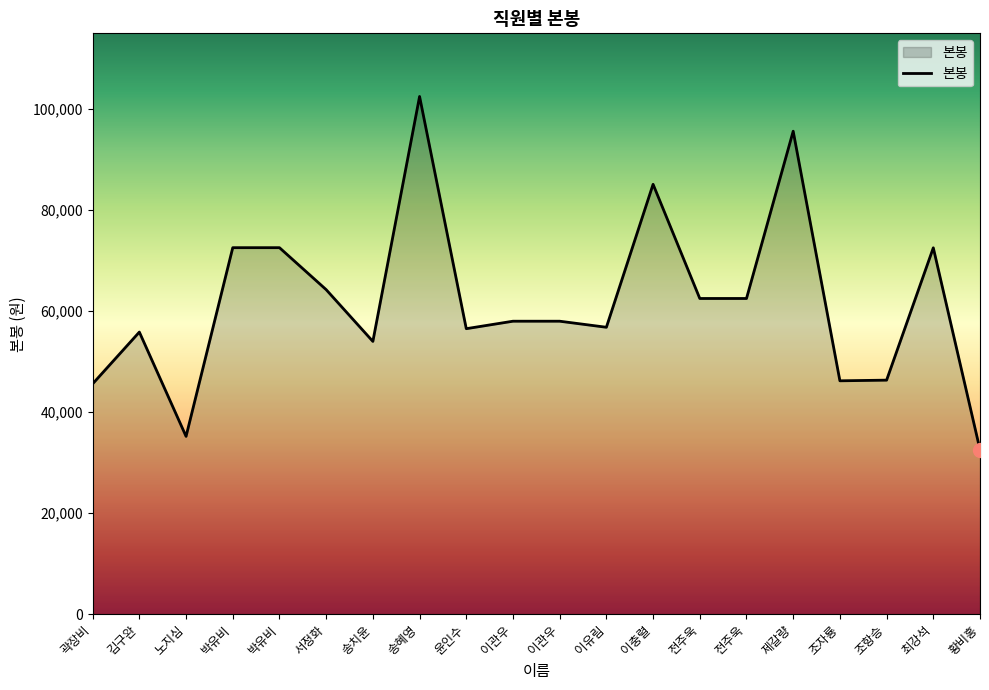

How many interior local peaks (higher than both neighbors) does the data have?

5